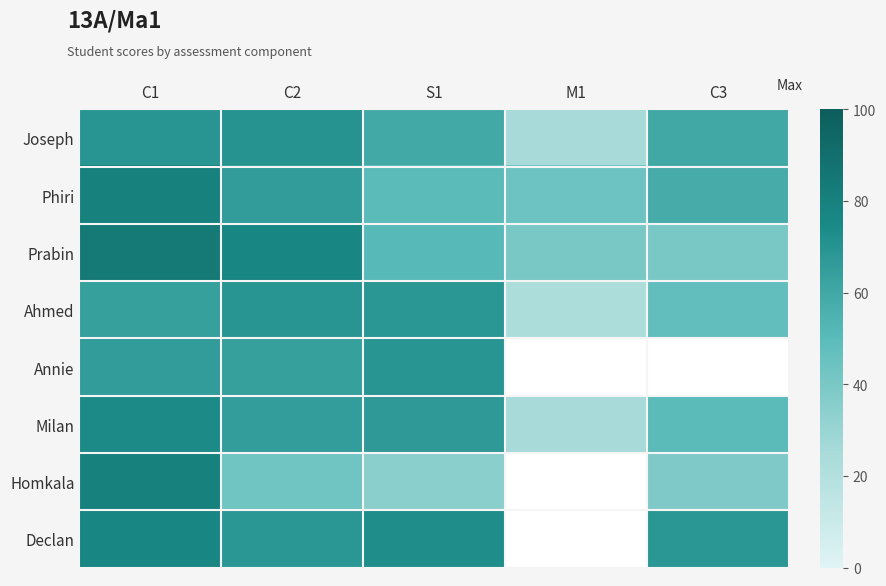

Between C3 and S1, which is larger?

C3